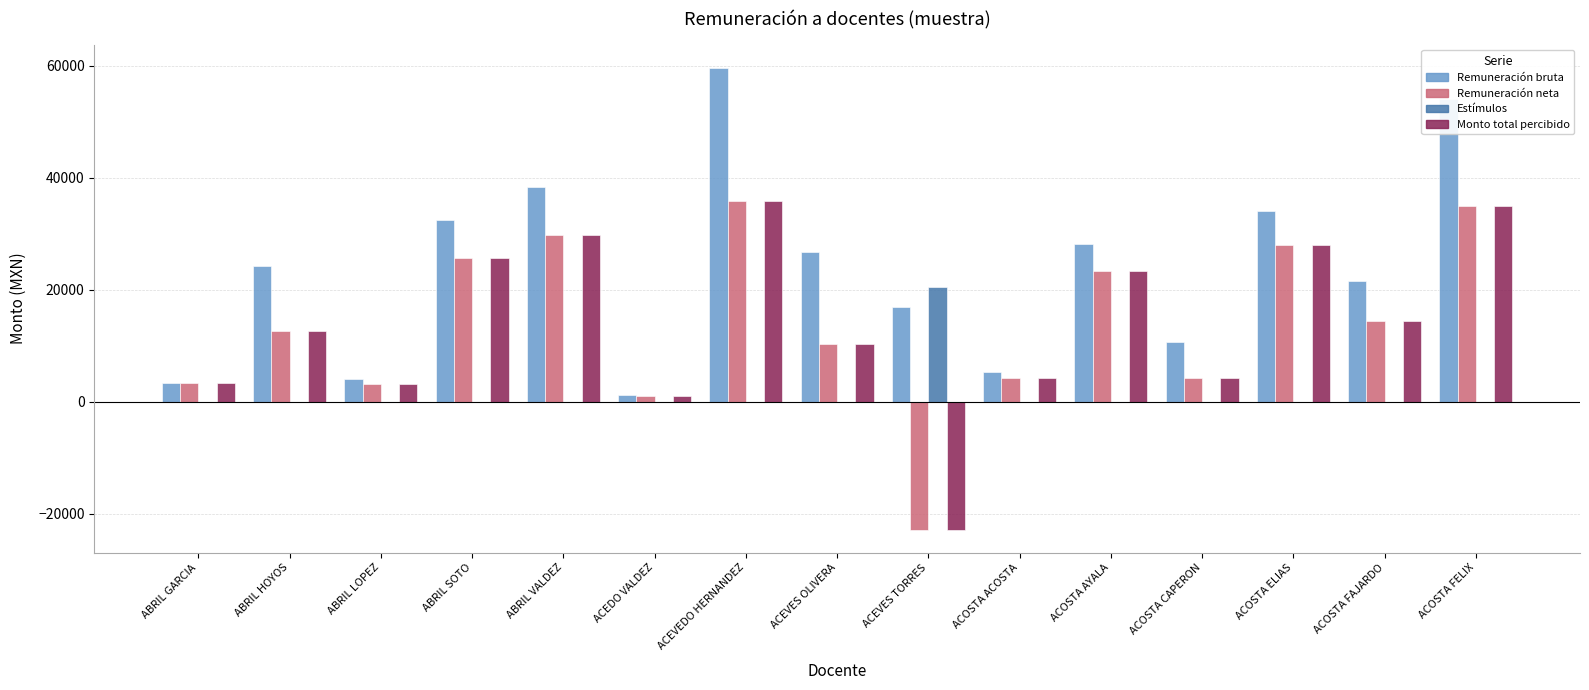

What is the total value across all series at ABRIL LOPEZ?

10544.4